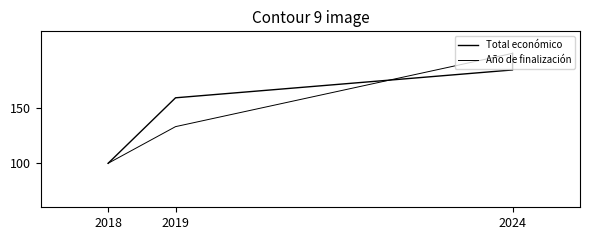

List the series in order of their overall mean, lowest first.

Año de finalización, Total económico